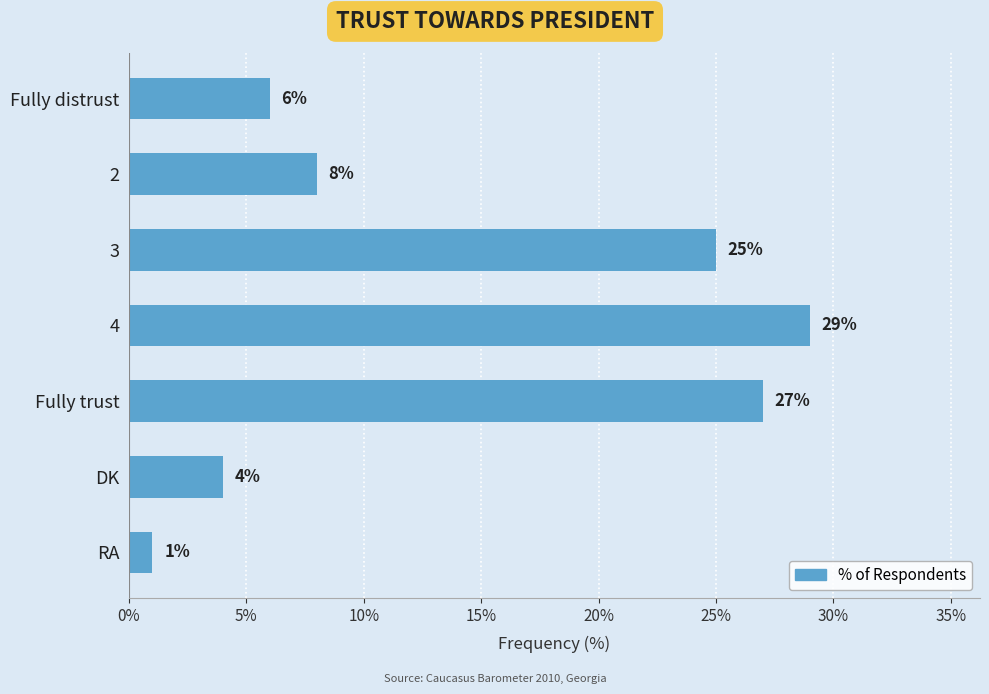

Which has a higher value, 3 or Fully trust?

Fully trust